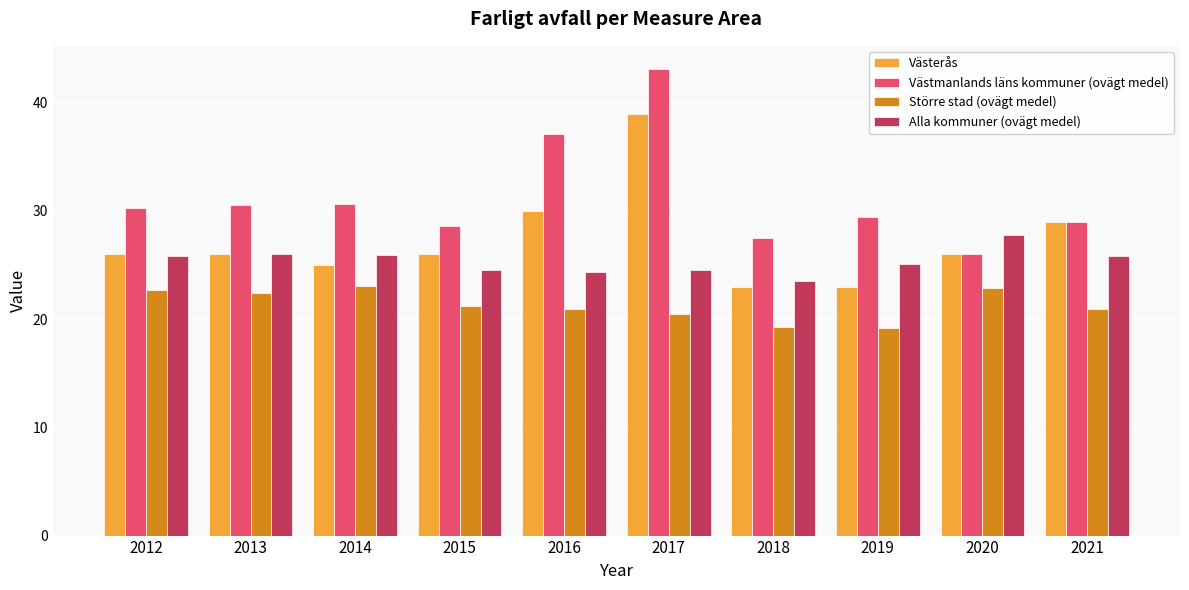

What is the difference between the highest and lowest values at 2013?

8.2